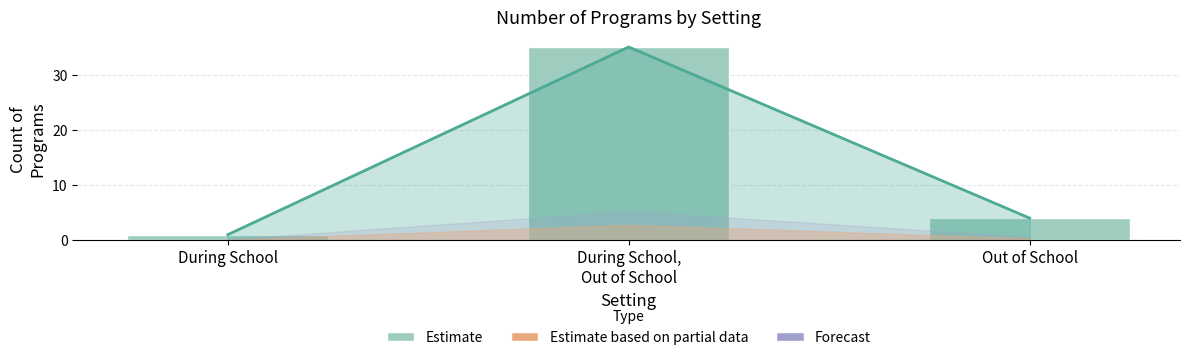

The chart shows a value of 2 at During School. True or false?

False